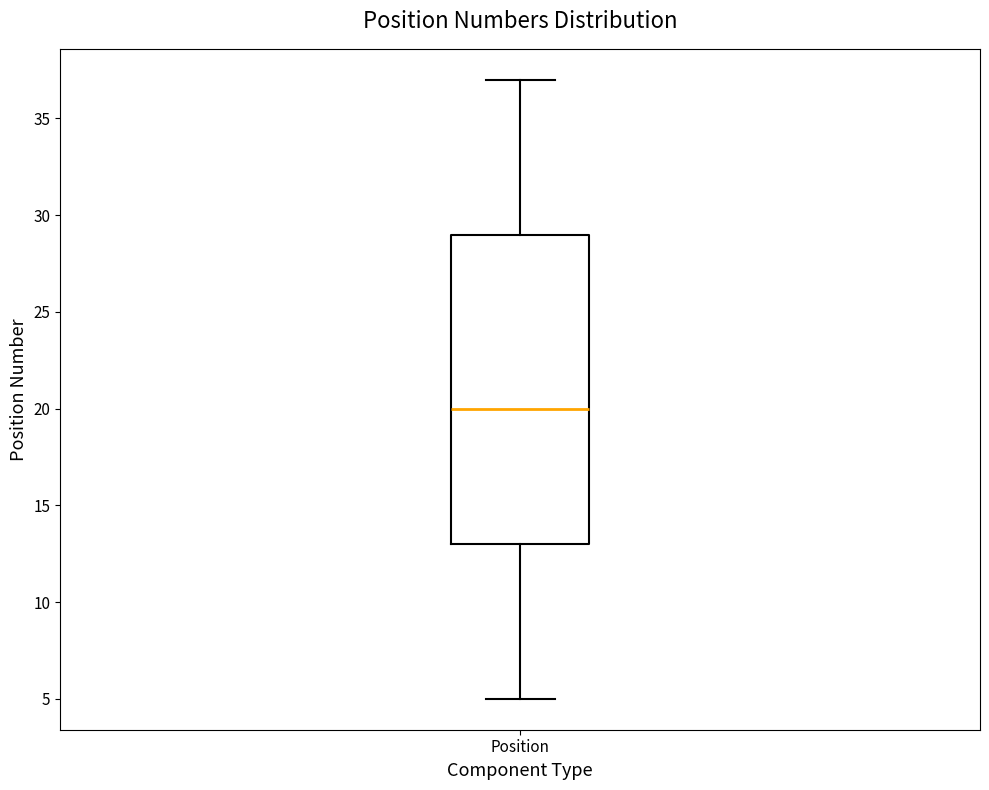

Transcribe this box plot: give where the median line is, the range the box spans, and where the two whiskers end, as read against the y-axis. The values are not printed on the chart, so give them approximately, as read against the axis.

median 20, box 13 to 29, whiskers 5 to 37